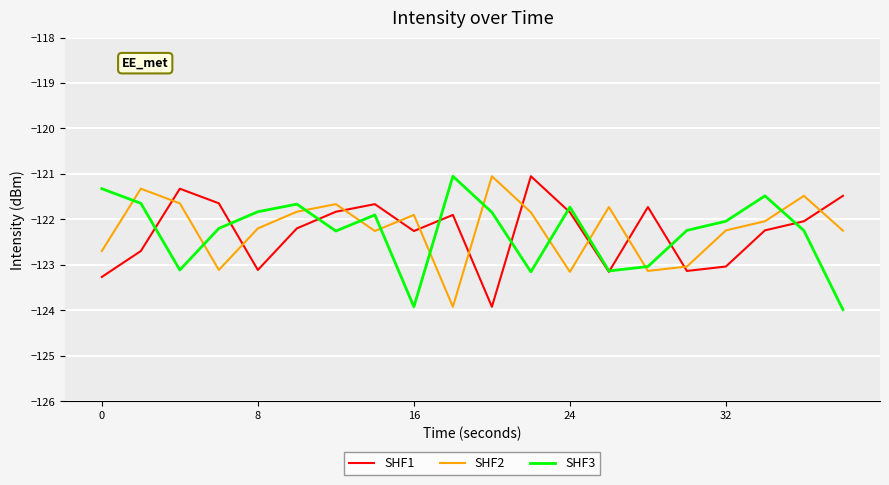

What is the maximum value shown in the chart?

-121.1